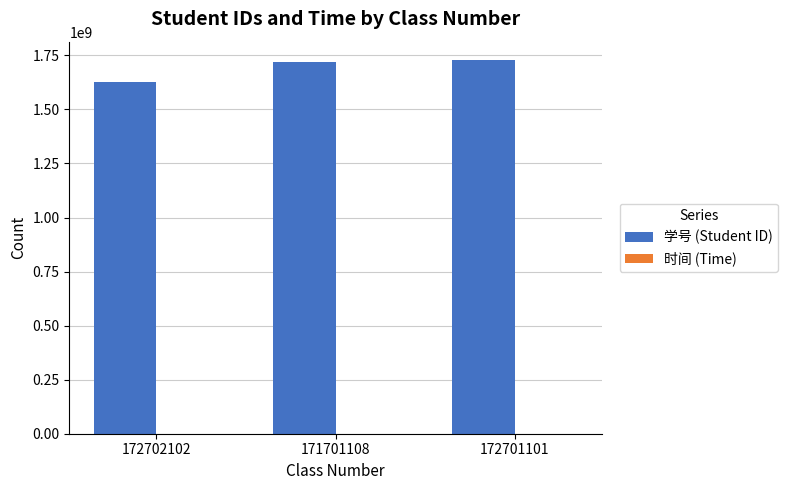

Which series has the largest total across all categories?

学号 (Student ID)